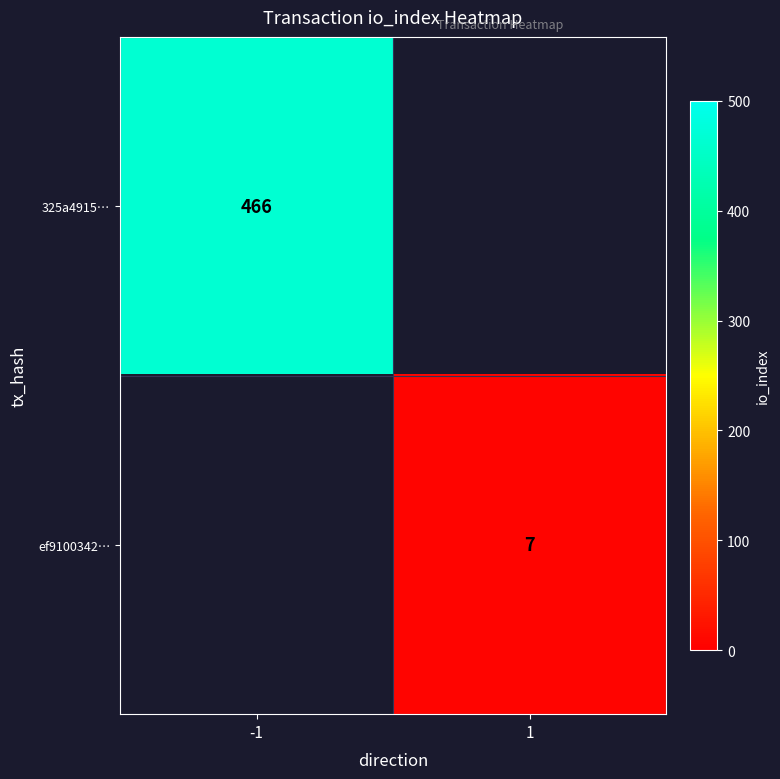

True or false: ef9100342… has a value of 7 at 1.

True